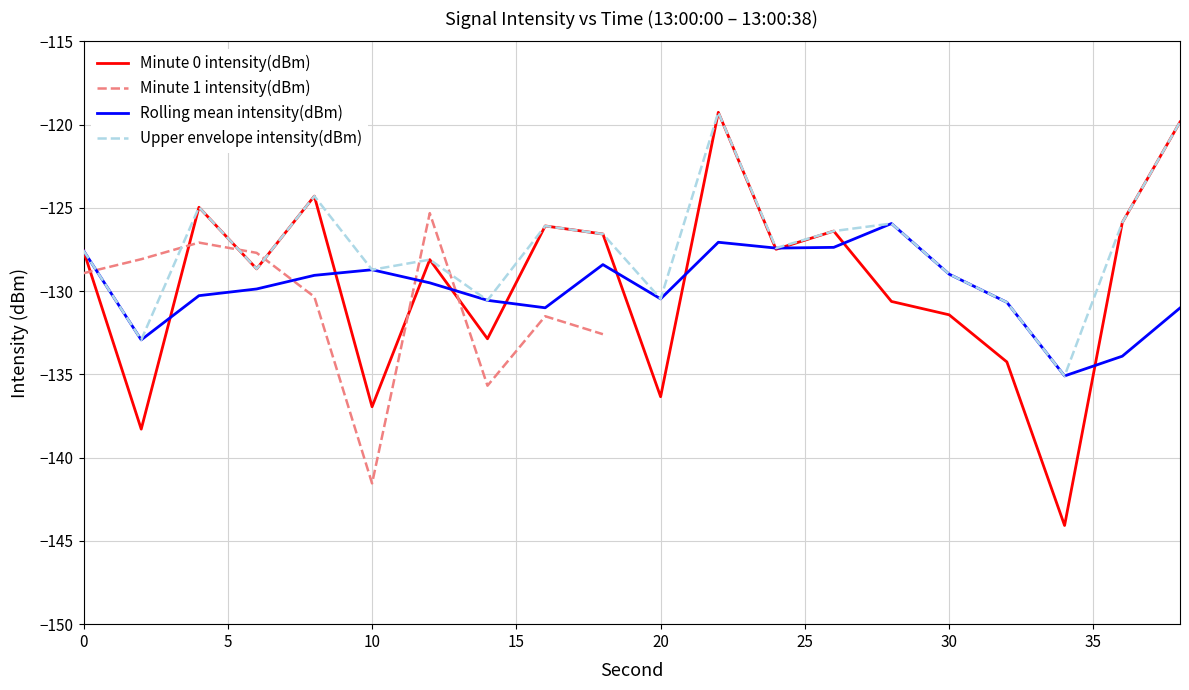

What is the highest value of the Upper envelope intensity(dBm) series?

-119.3